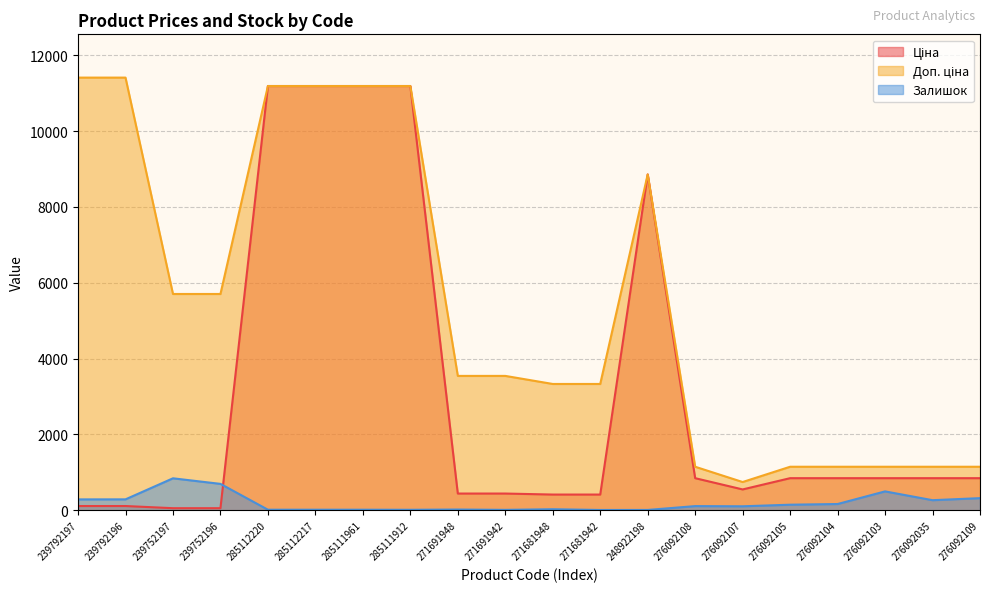

What is the minimum value shown in the chart?

10.0